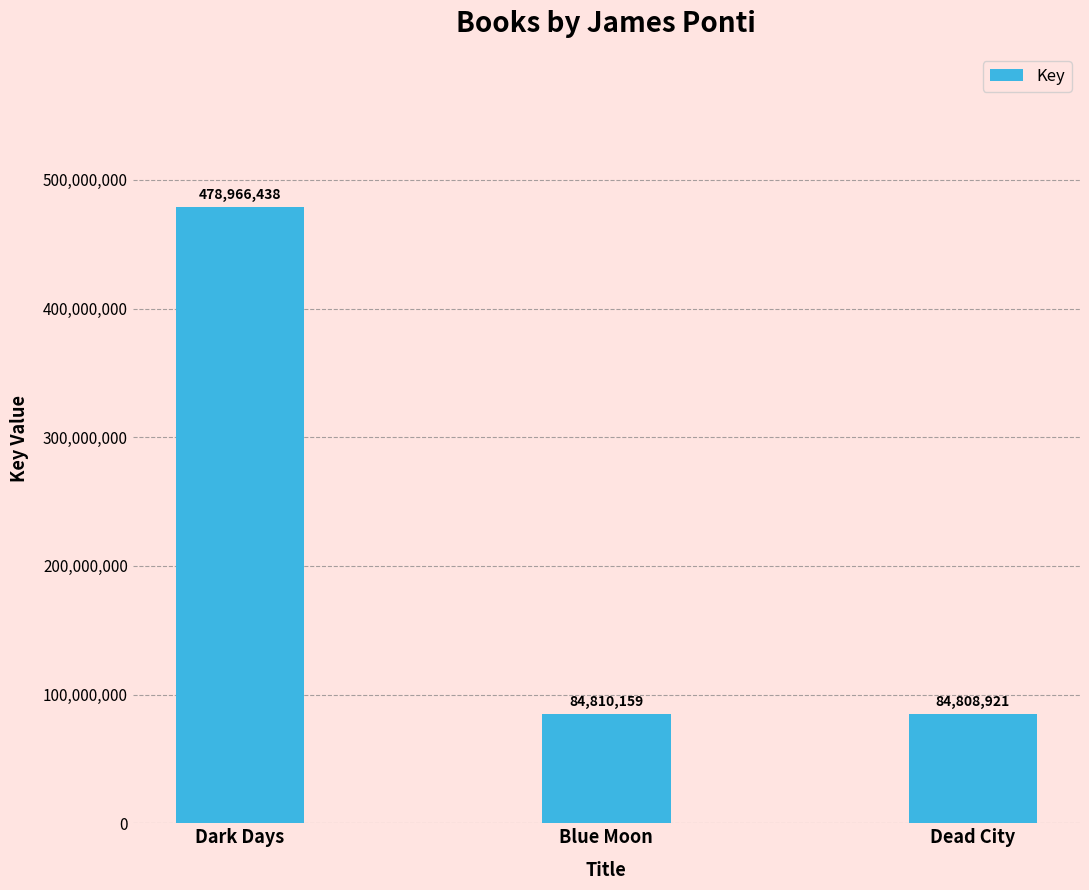

Which label corresponds to the smallest value in the chart?

Dead City